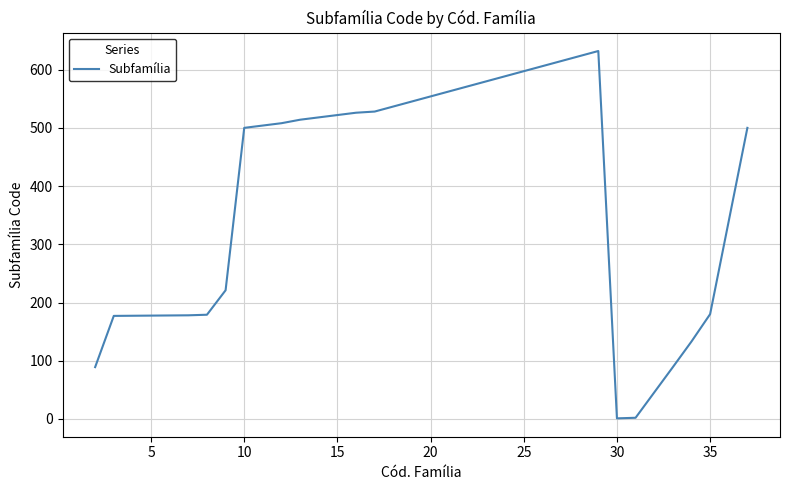

What is the maximum value shown in the chart?

632